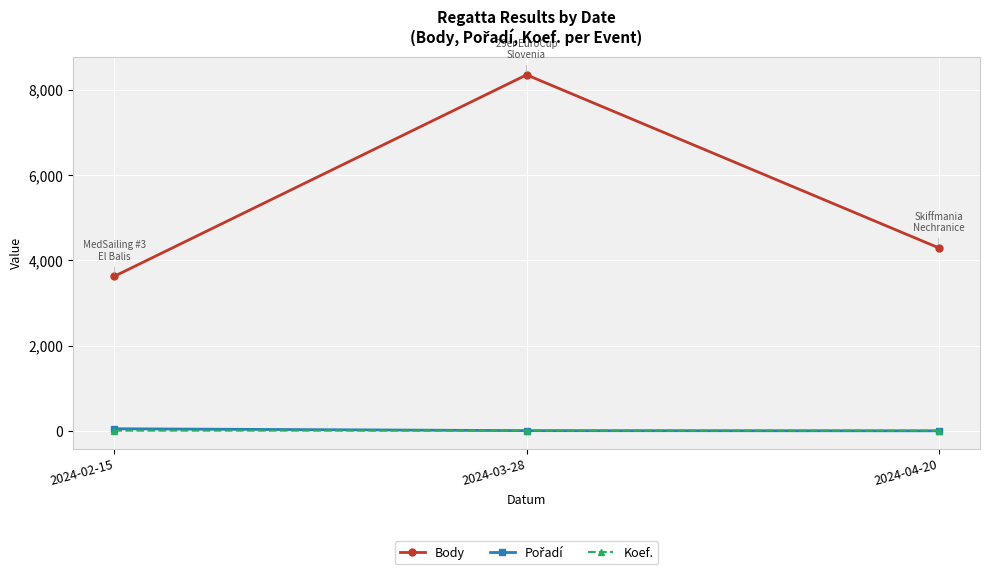

At which category is the sum across all series the highest?

2024-03-28